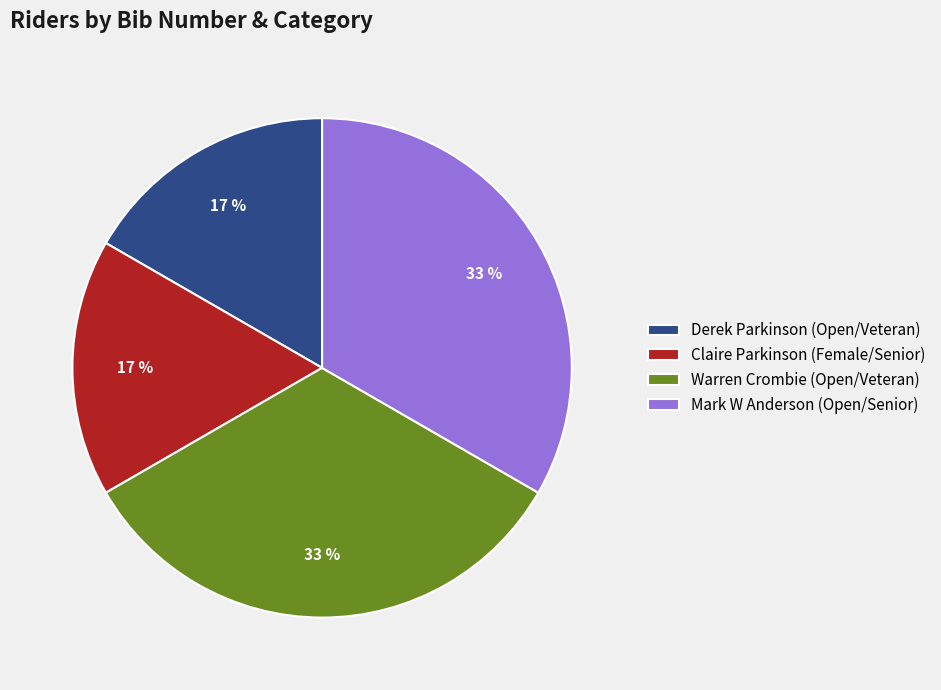

Does any single category account for the majority?

No